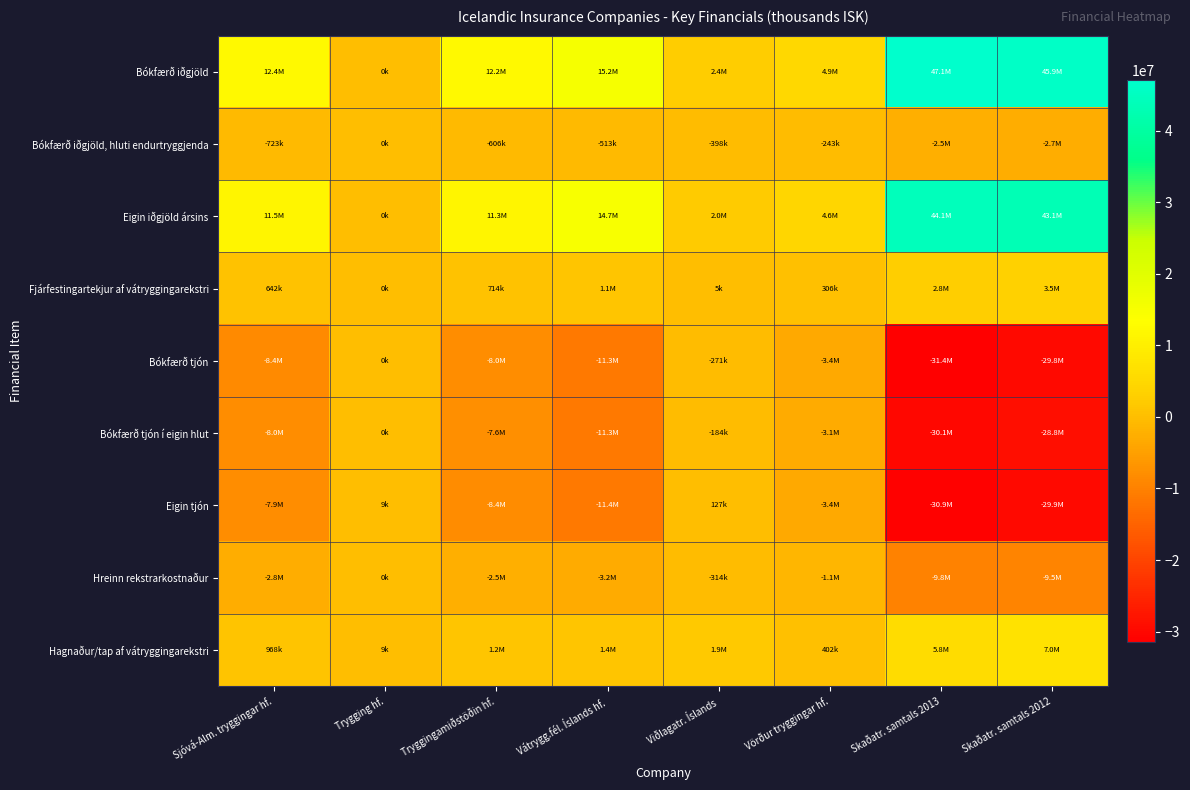

Count the number of data series in this chart.

9